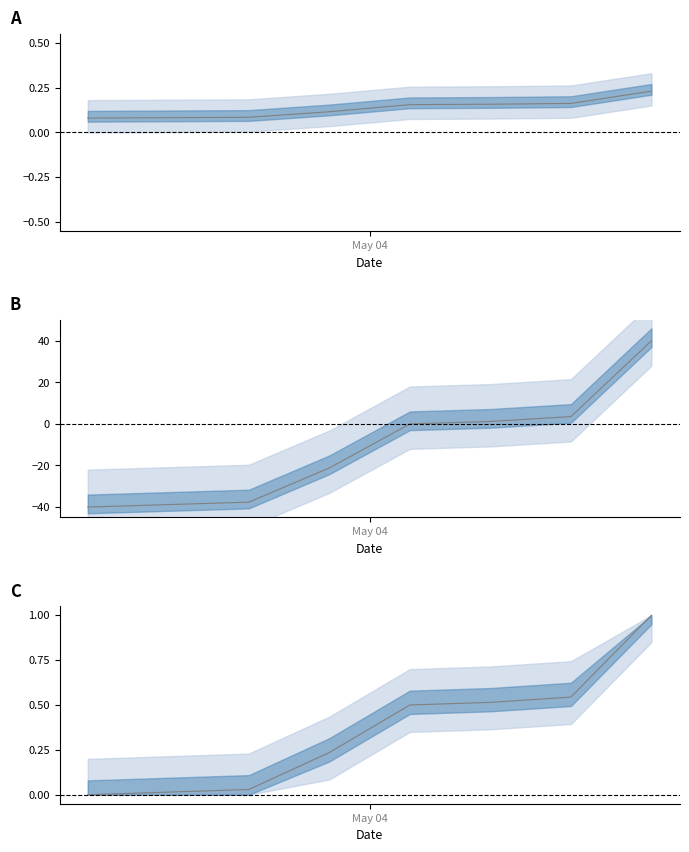

Reading left to right, extract all data points from this chart.

0.0	0.0	0.0	0.2	0.5	0.5	0.5	1.0